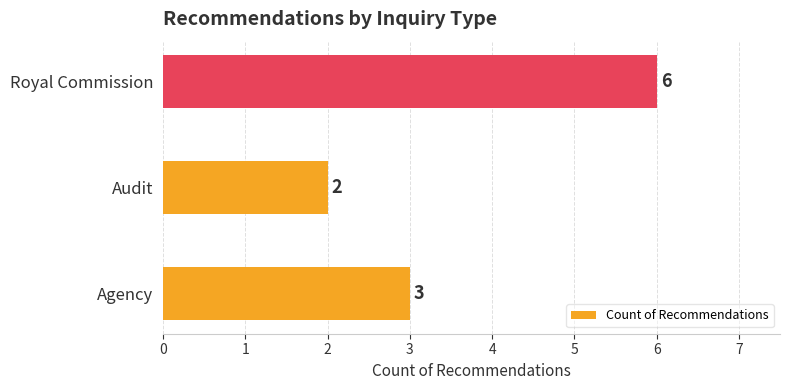

What is the change in value from Audit to Royal Commission?

+4